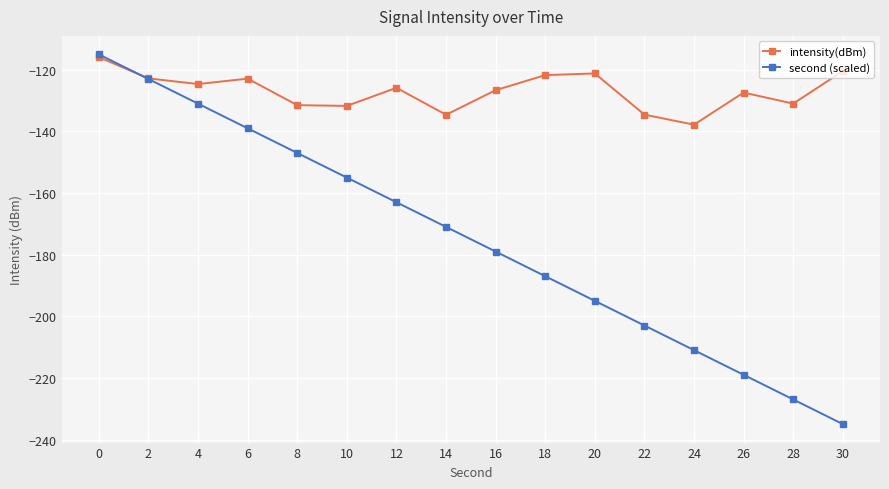

What is the maximum value for second (scaled)?

-115.0